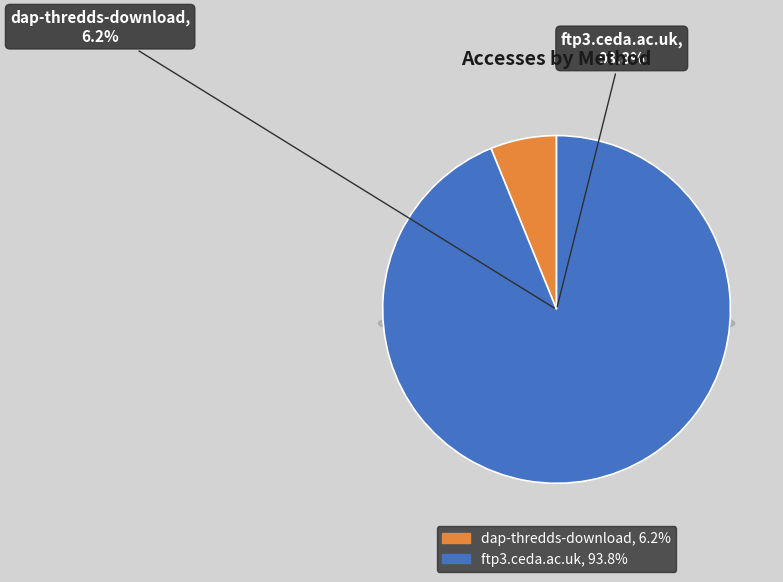

Rank the categories by value from lowest to highest.

dap-thredds-download, ftp3.ceda.ac.uk